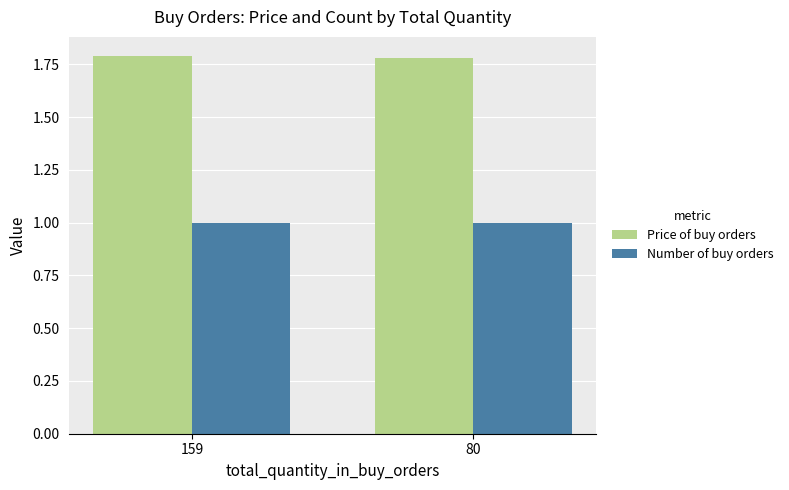

How many categories are shown in the chart?

2